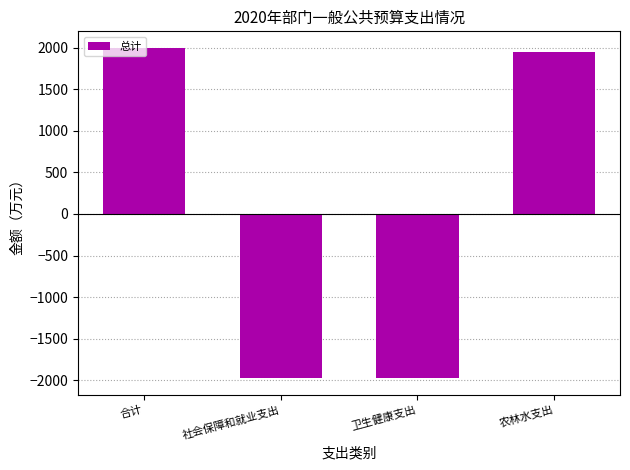

True or false: the data shows 1947.2 at 农林水支出.

True